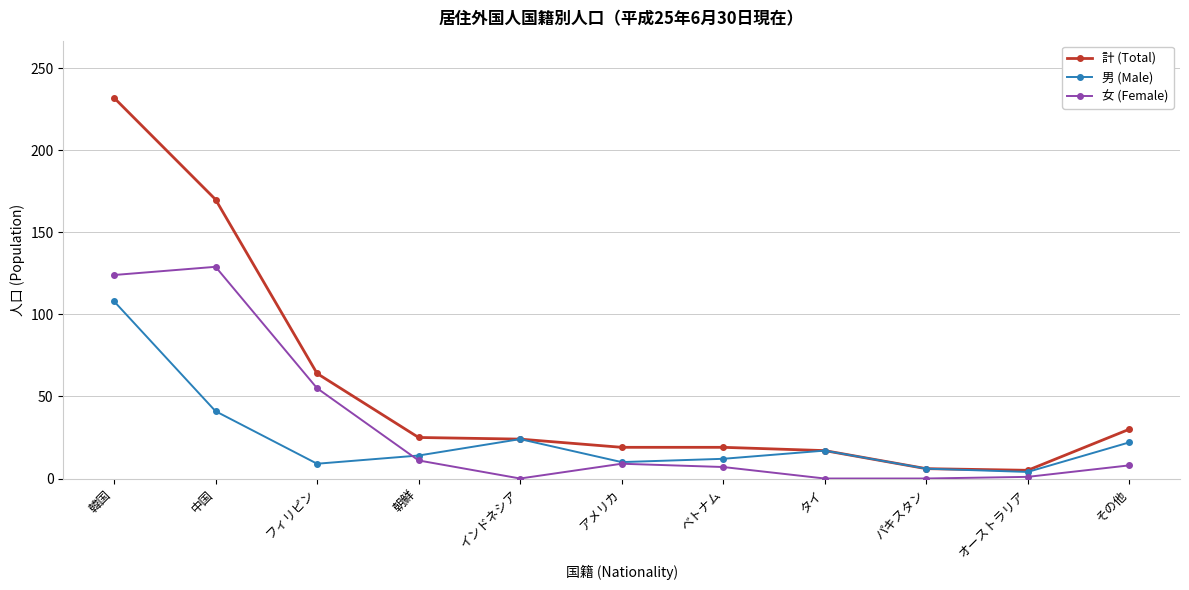

What is the difference between the maximum and minimum values in the 男 (Male) series?

104